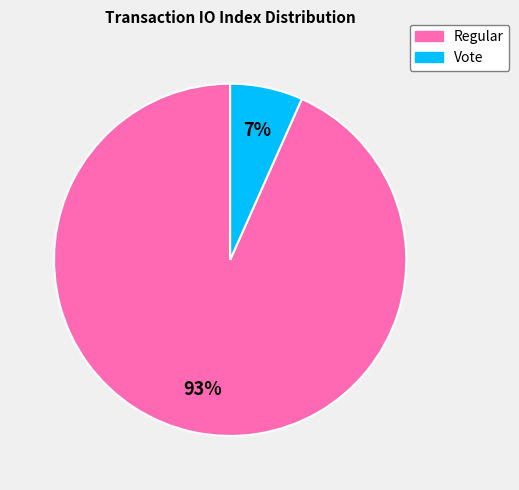

Which category has the smallest portion of the pie?

Vote